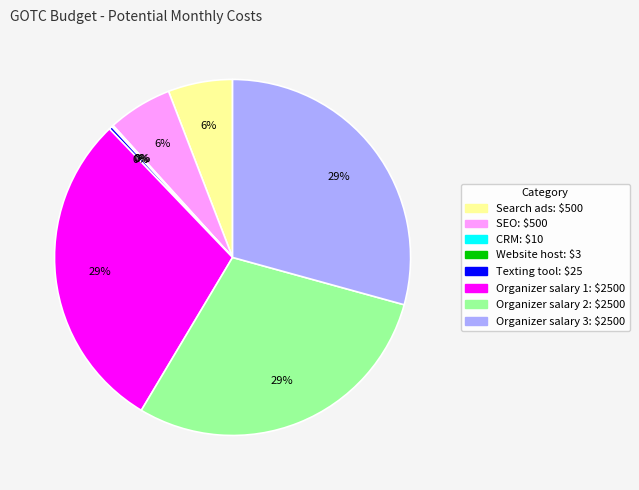

Do Organizer salary 3 and Texting tool together represent more than half of the pie?

No